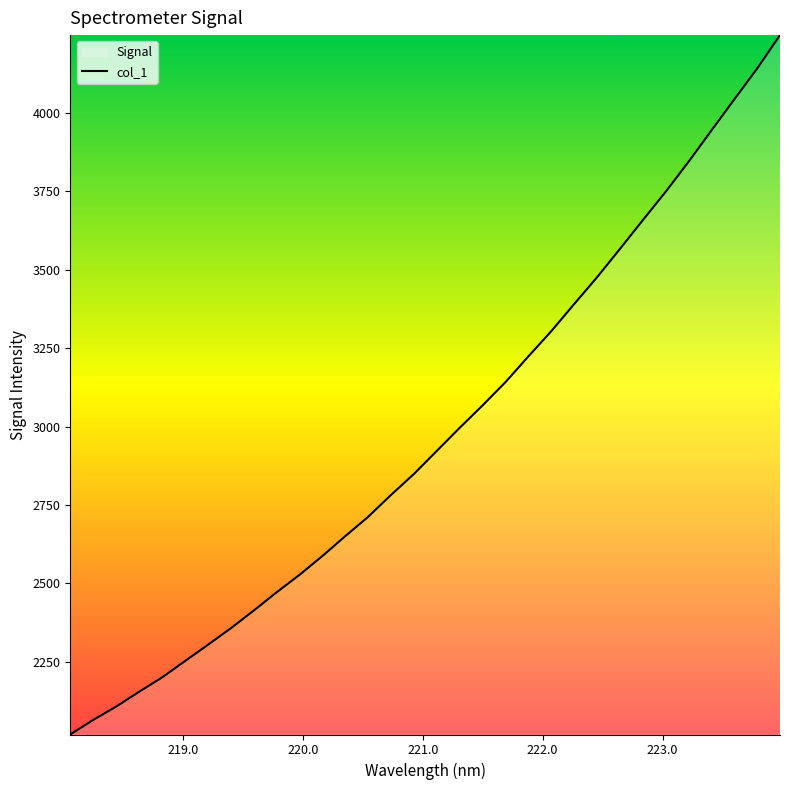

What is the value of the 9th point from the left?

2413.3